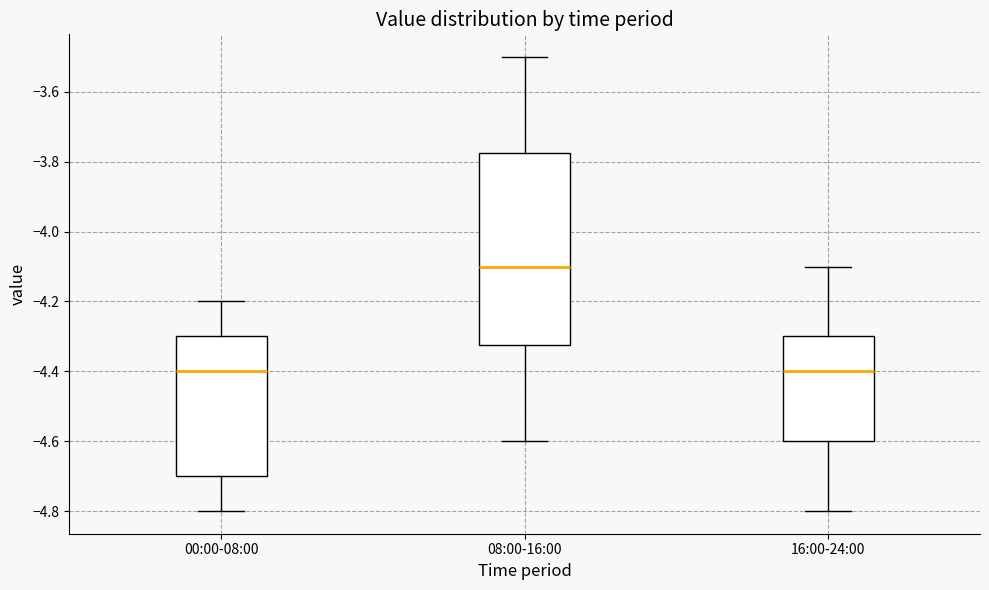

Where does the lower whisker of the box for 00:00-08:00 end on the y-axis? The values are not printed on the chart, so give them approximately, as read against the axis.

-4.80